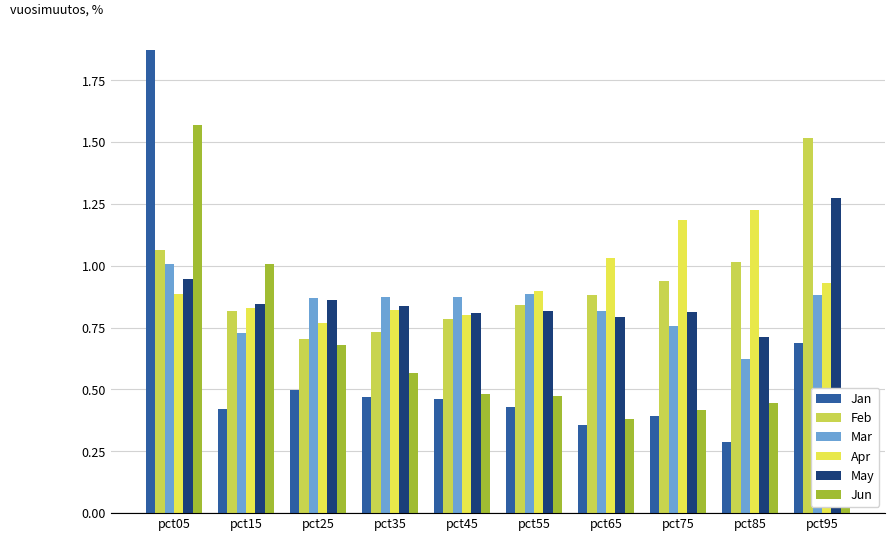

What is the total value across all series at pct95?

5.7